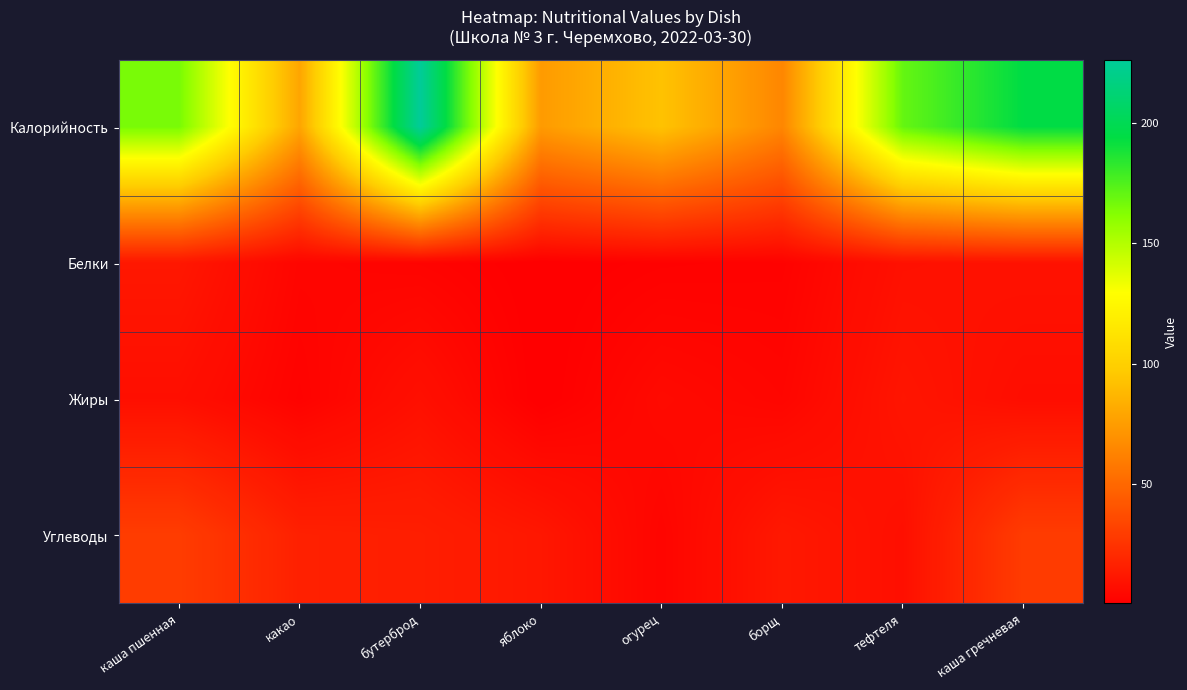

Reading left to right, extract all data points from this chart.

Калорийность: каша пшенная=165.3	какао=79.0	бутерброд=226.4	яблоко=74.0	огурец=93.0	борщ=64.3	тефтеля=170.0	каша гречневая=194.2
Белки: каша пшенная=11.5	какао=3.2	бутерброд=2.4	яблоко=0.4	огурец=1.5	борщ=1.8	тефтеля=8.6	каша гречневая=9.2
Жиры: каша пшенная=7.7	какао=1.9	бутерброд=8.2	яблоко=0.3	огурец=5.4	борщ=3.4	тефтеля=10.6	каша гречневая=7.2
Углеводы: каша пшенная=29.3	какао=15.9	бутерброд=15.0	яблоко=11.4	огурец=3.0	борщ=12.1	тефтеля=8.0	каша гречневая=28.9